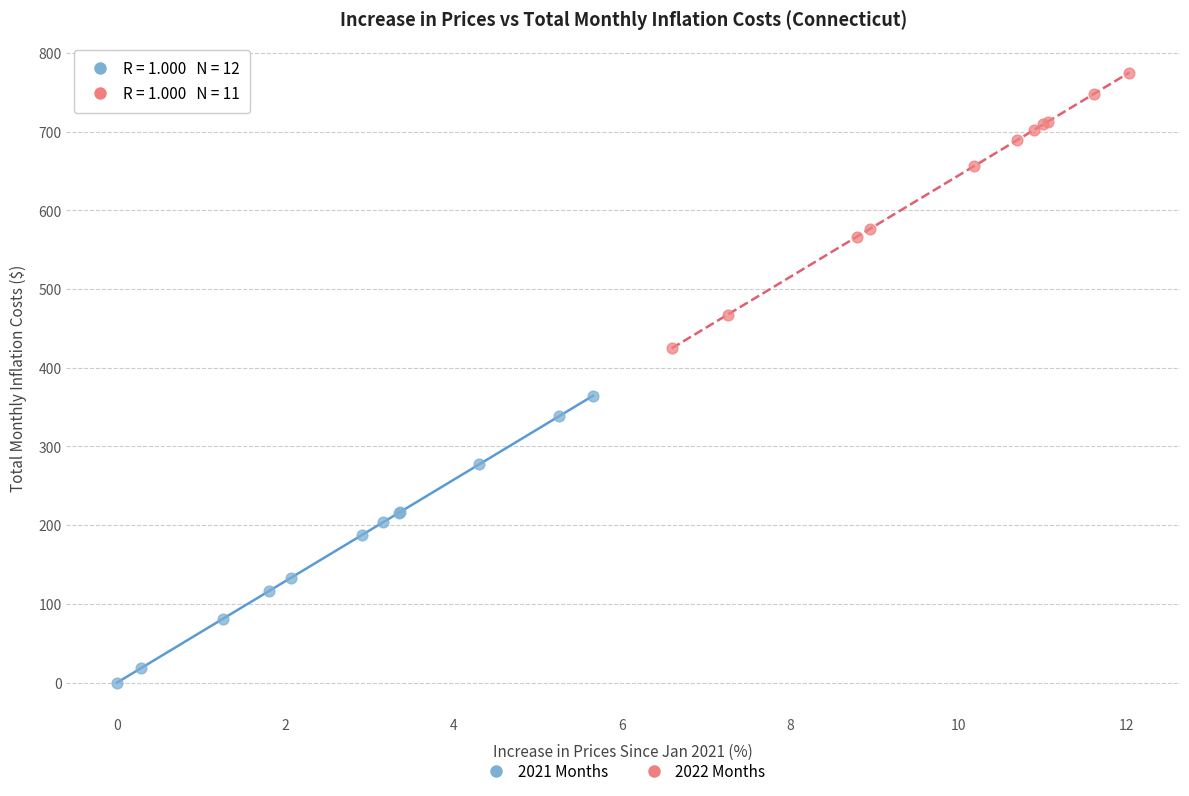

Which series contains the highest Y value?

2022 Months